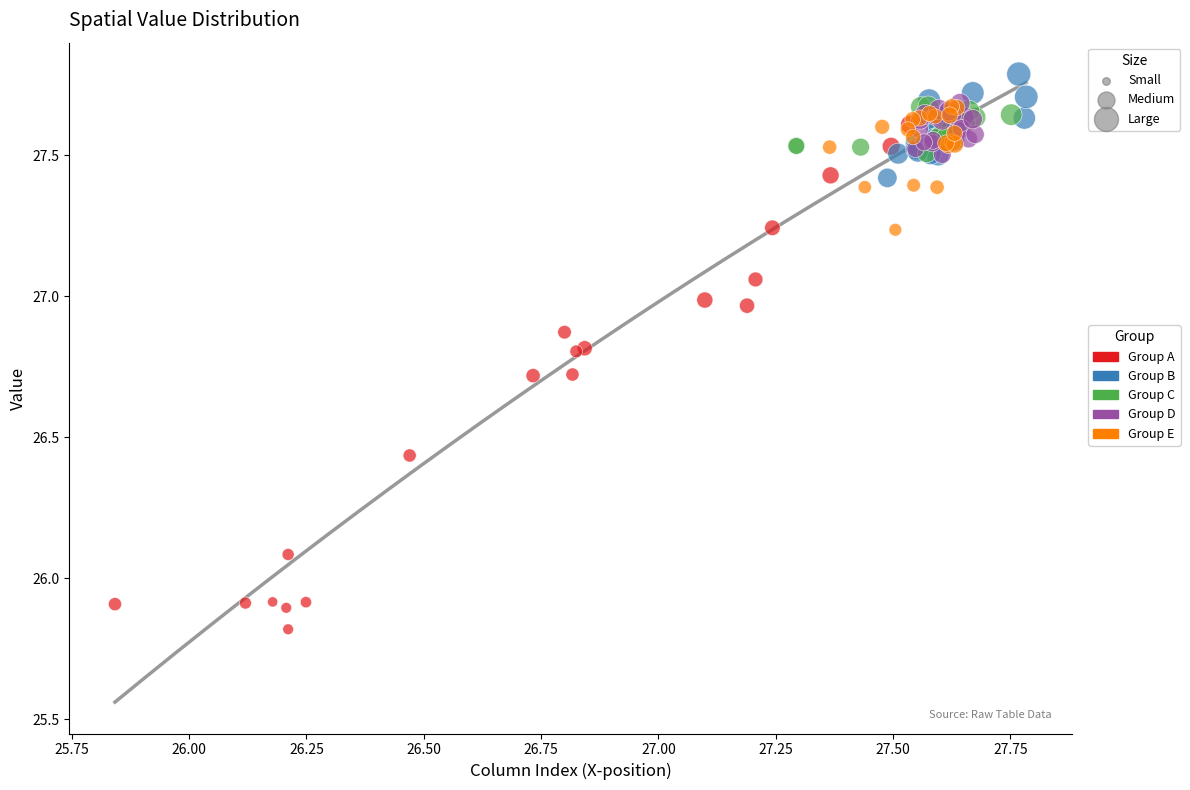

Which series reaches the maximum Y coordinate?

Group B